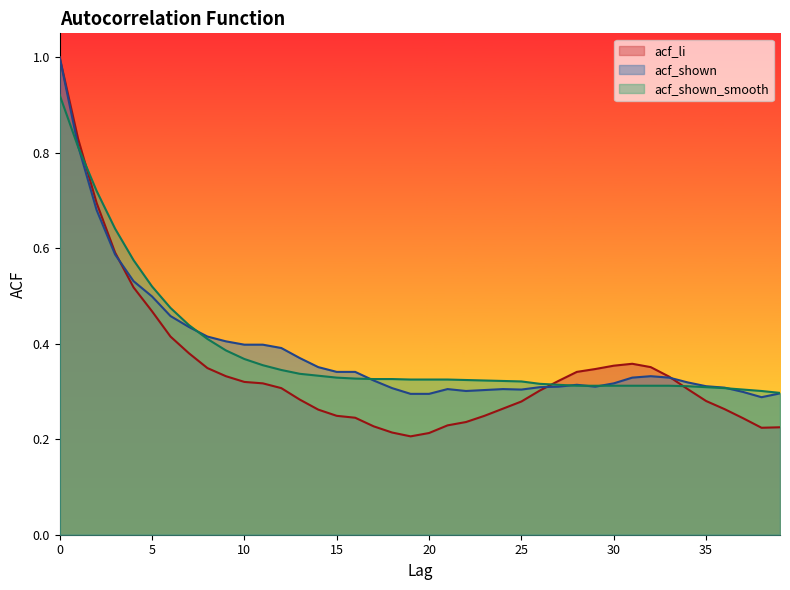

True or false: acf_shown_smooth has a value of 0.3 at 33.

True